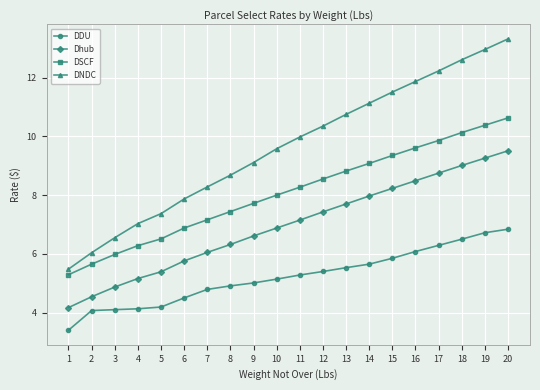

What is the sum of all DSCF values?

161.6